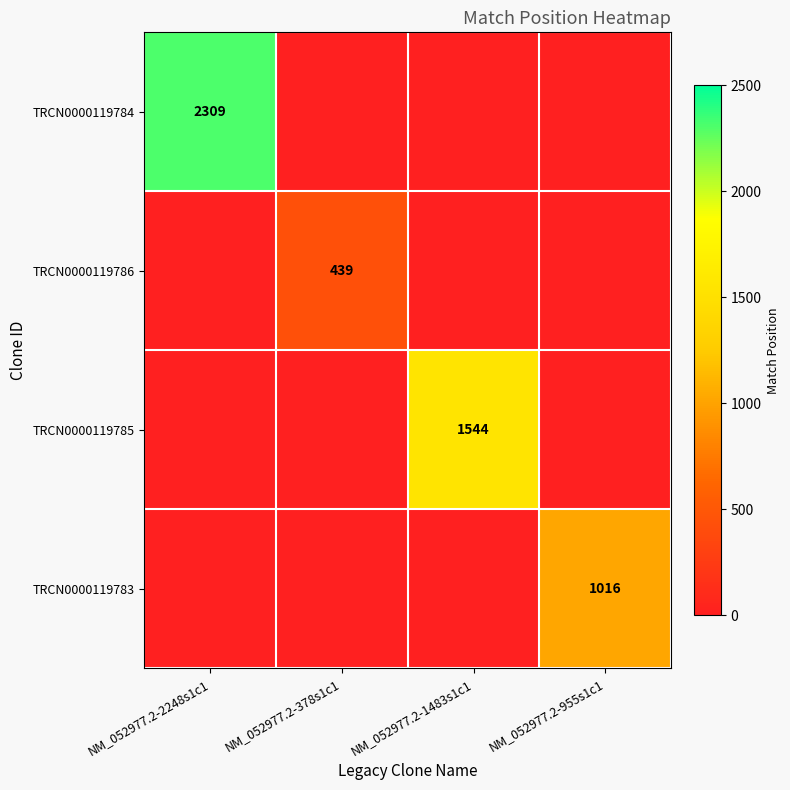

The TRCN0000119783 series shows 1016 at NM_052977.2-955s1c1. True or false?

True